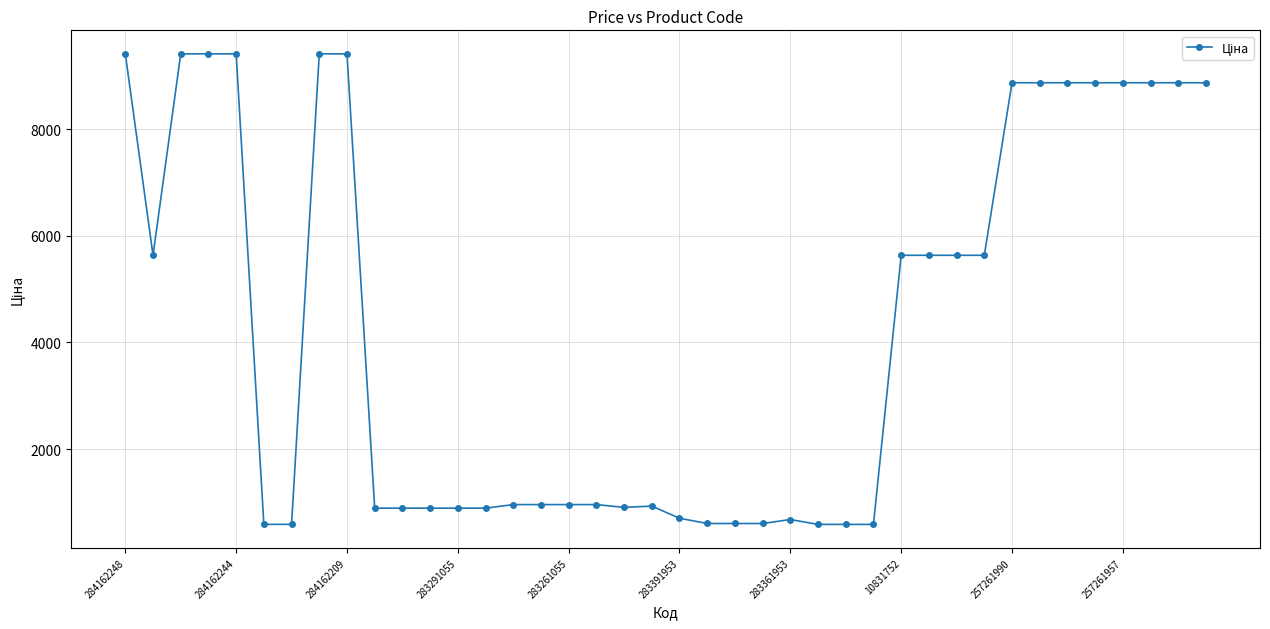

What is the maximum value shown in the chart?

9416.9